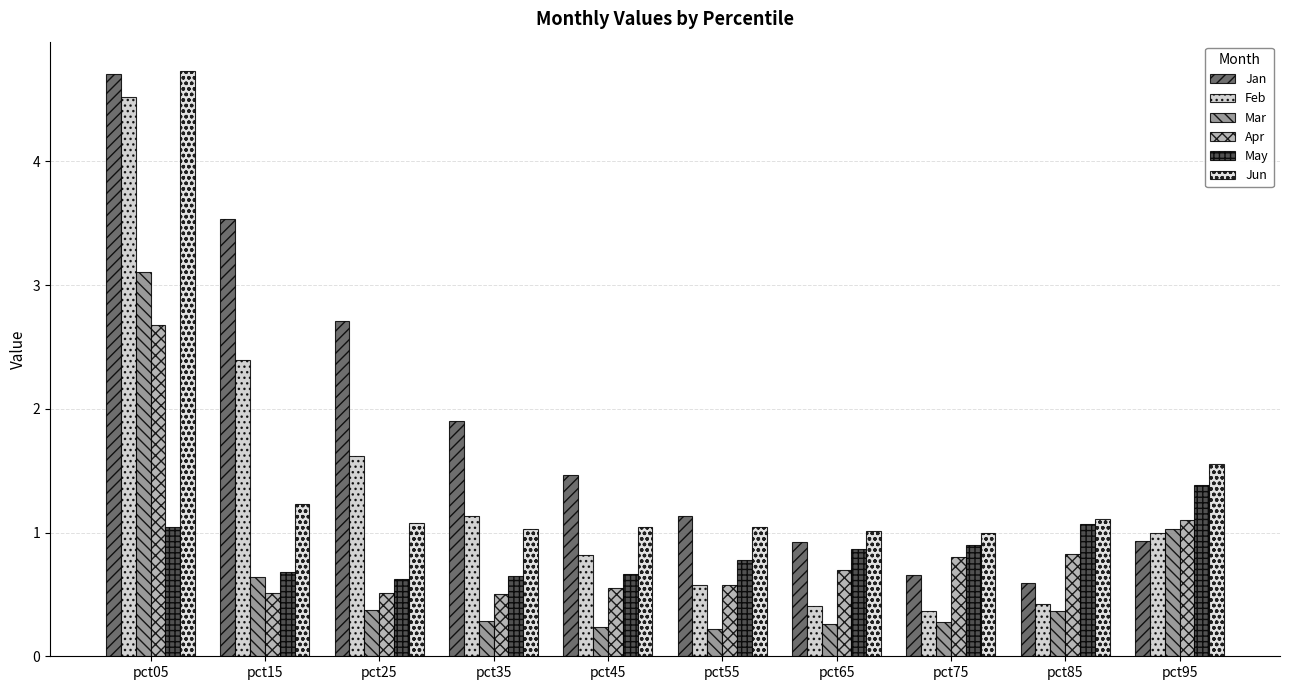

Which series has the largest range (max minus min)?

Feb